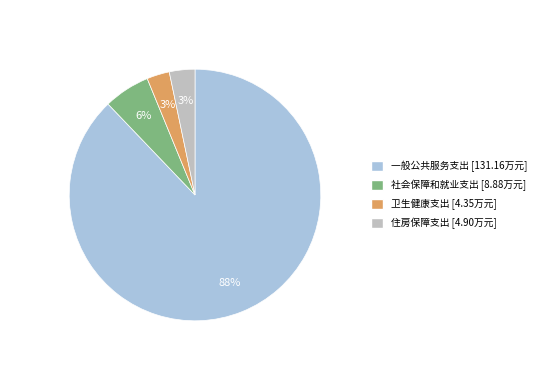

True or false: 社会保障和就业支出 accounts for 6% of the total.

True